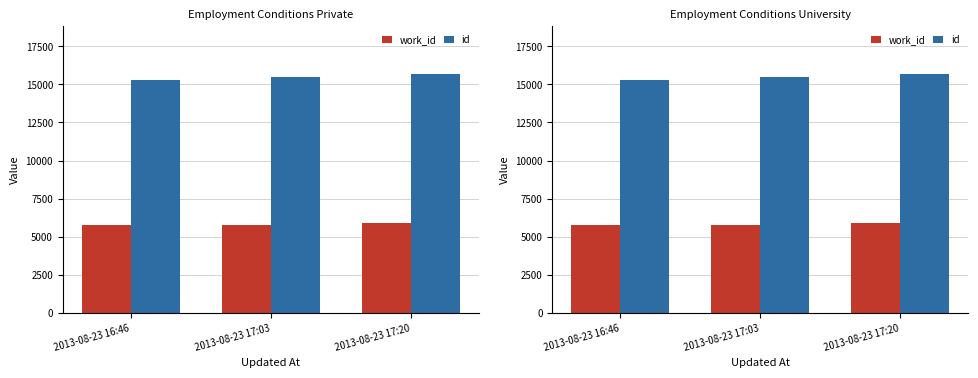

Reading right to left, what are all the values shown in this chart?

work_id: 5917	5800	5742
id: 15687	15468	15298